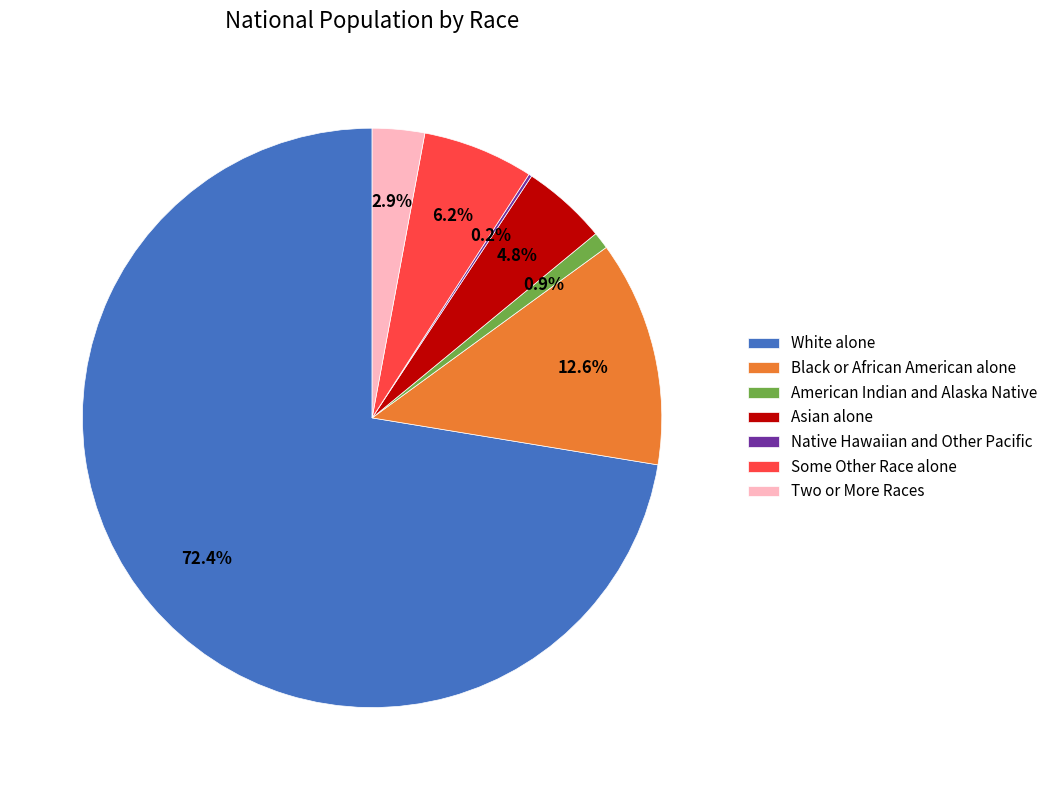

What percentage is NOT represented by Asian alone?

95.2%